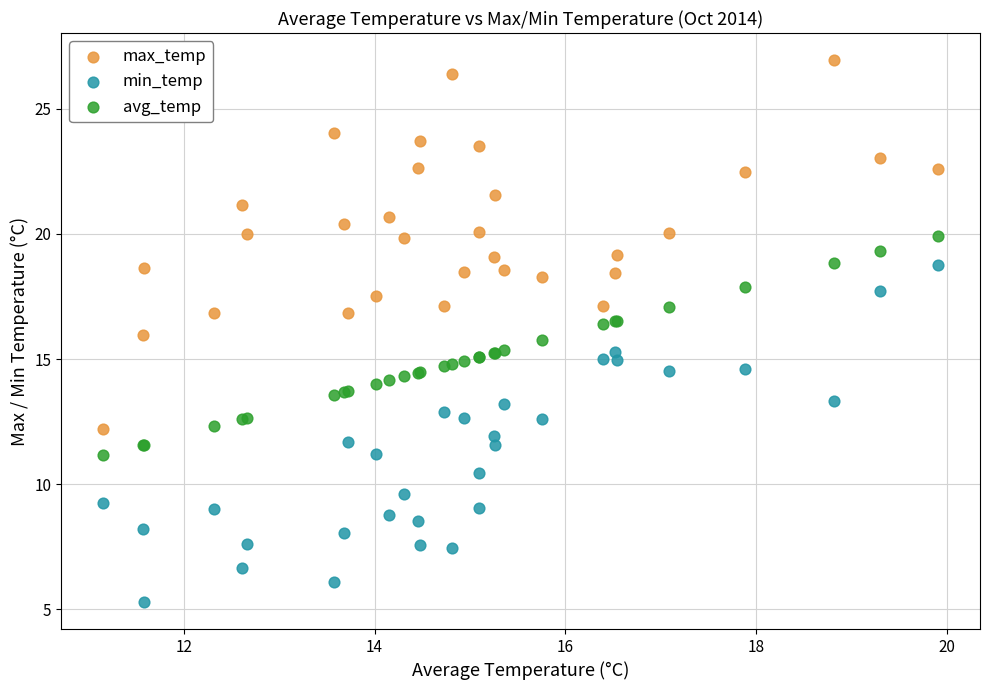

What are all the series names shown in the legend?

max_temp, min_temp, avg_temp